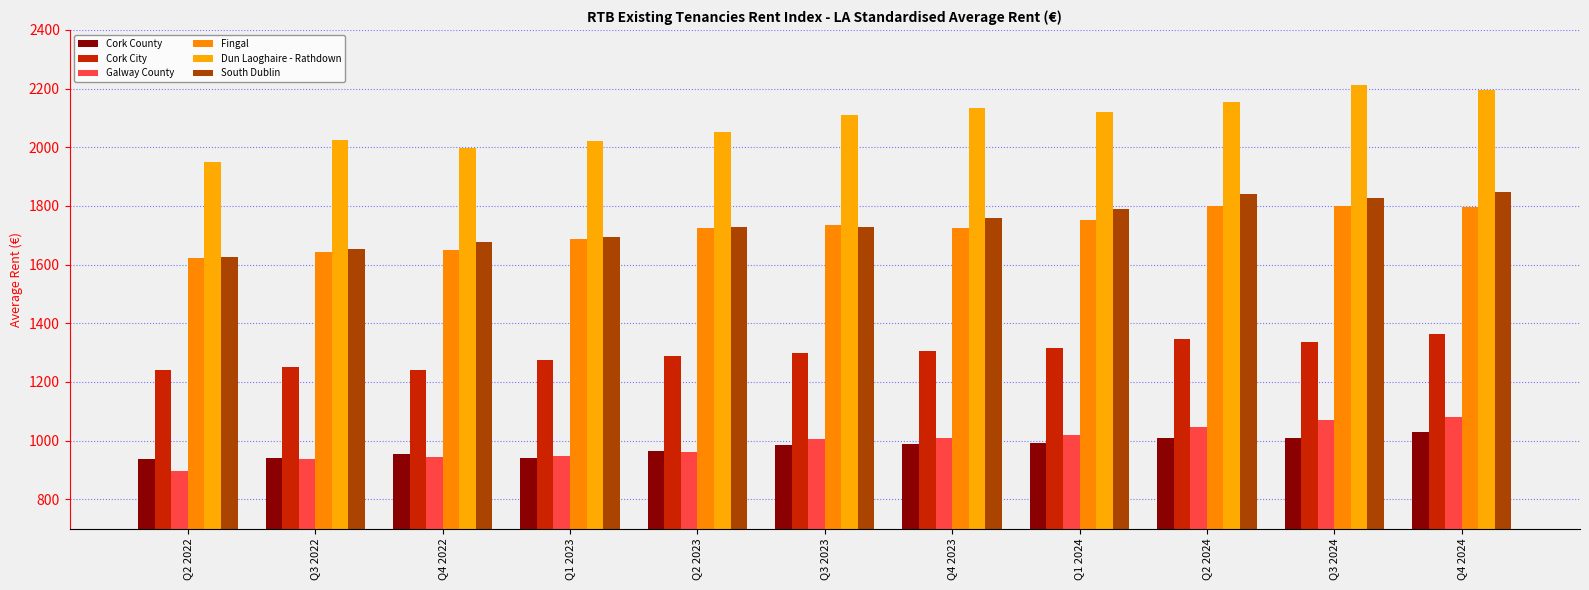

What is the difference between the maximum and minimum values in the South Dublin series?

223.7